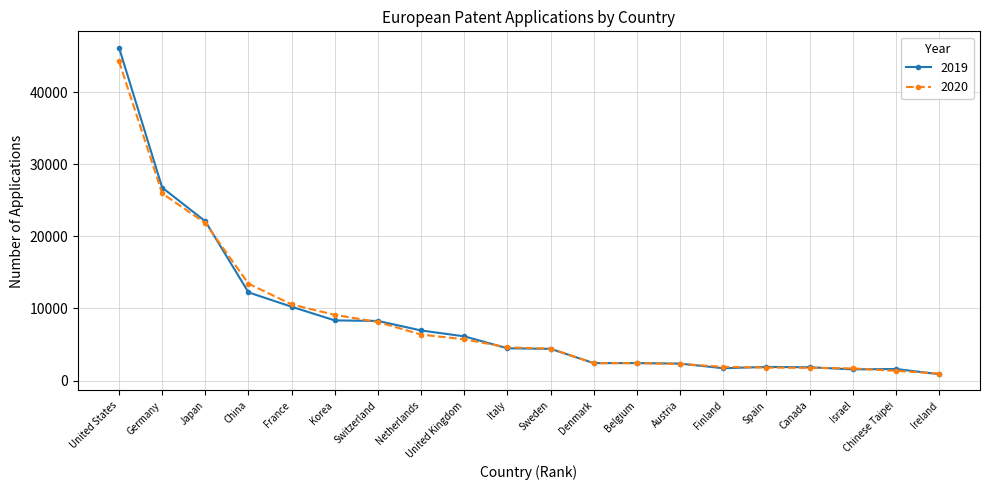

What is the label of the 18th point from the left?

Israel